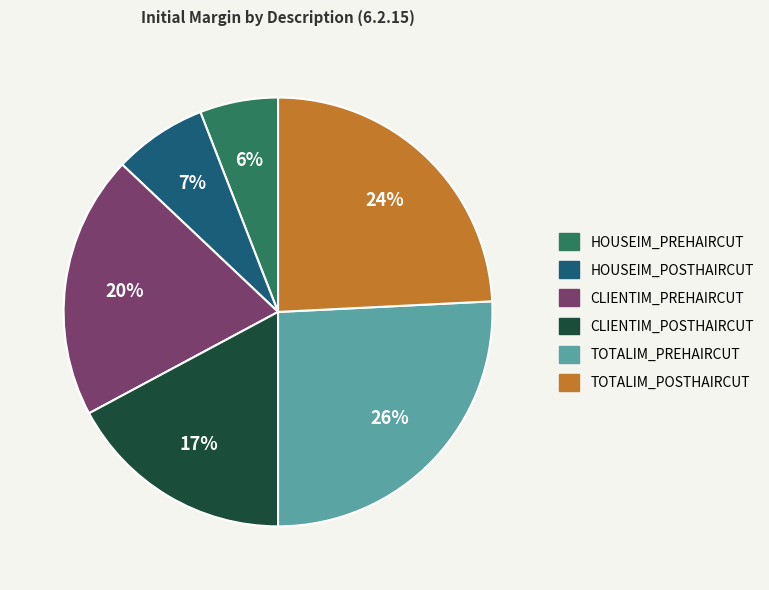

Count the number of slices in the pie.

6